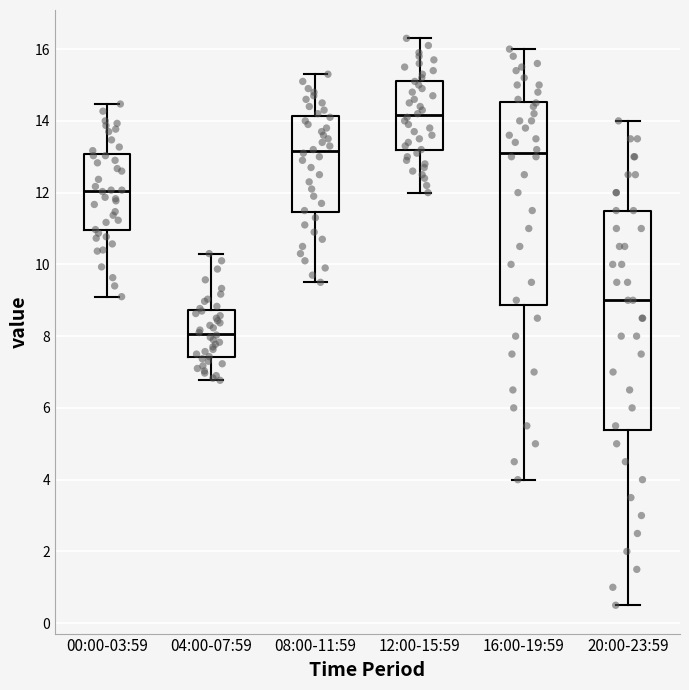

Which box is the tallest, from its lower edge to its upper edge?

20:00-23:59